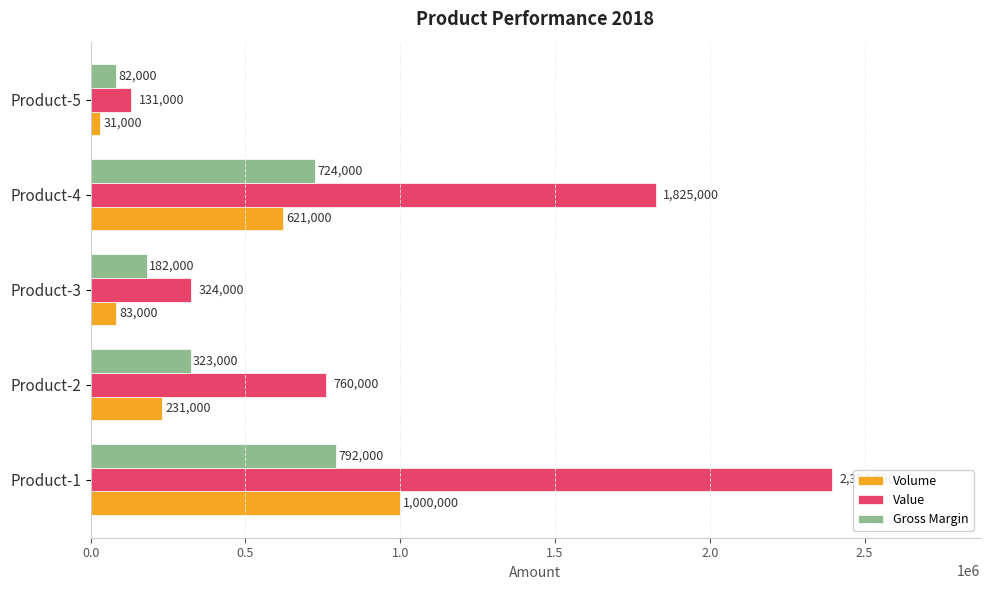

What is the difference between the second highest and minimum values in the Value series?

1694000